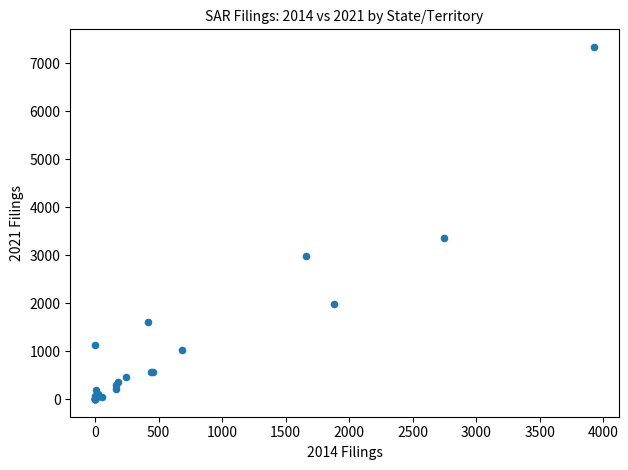

What Y value in the scatter plot is closest to 3669?

3359